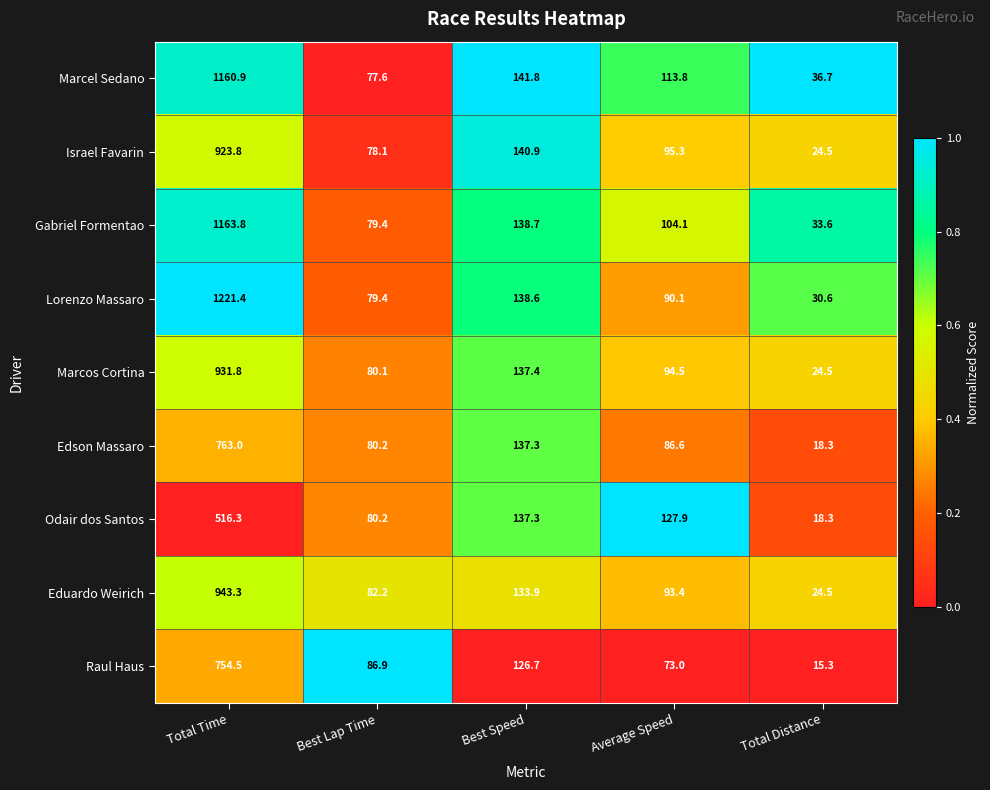

Which category has the highest value across all series?

Total Time